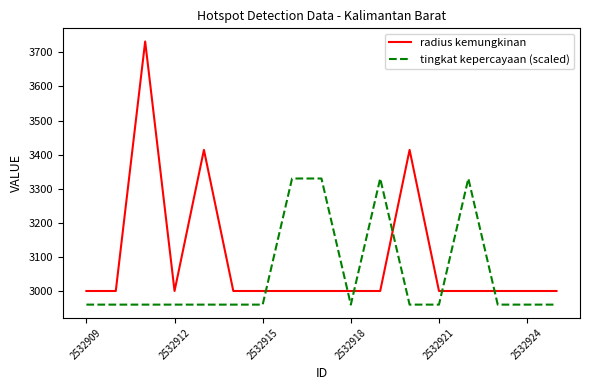

How many lines are shown in the chart?

2